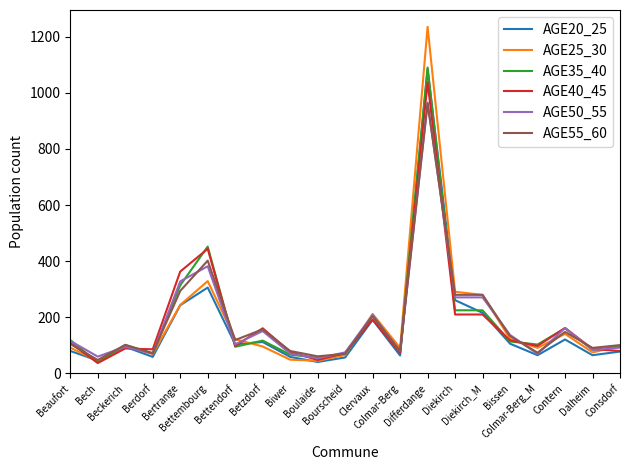

Which category has the highest value across all series?

Differdange